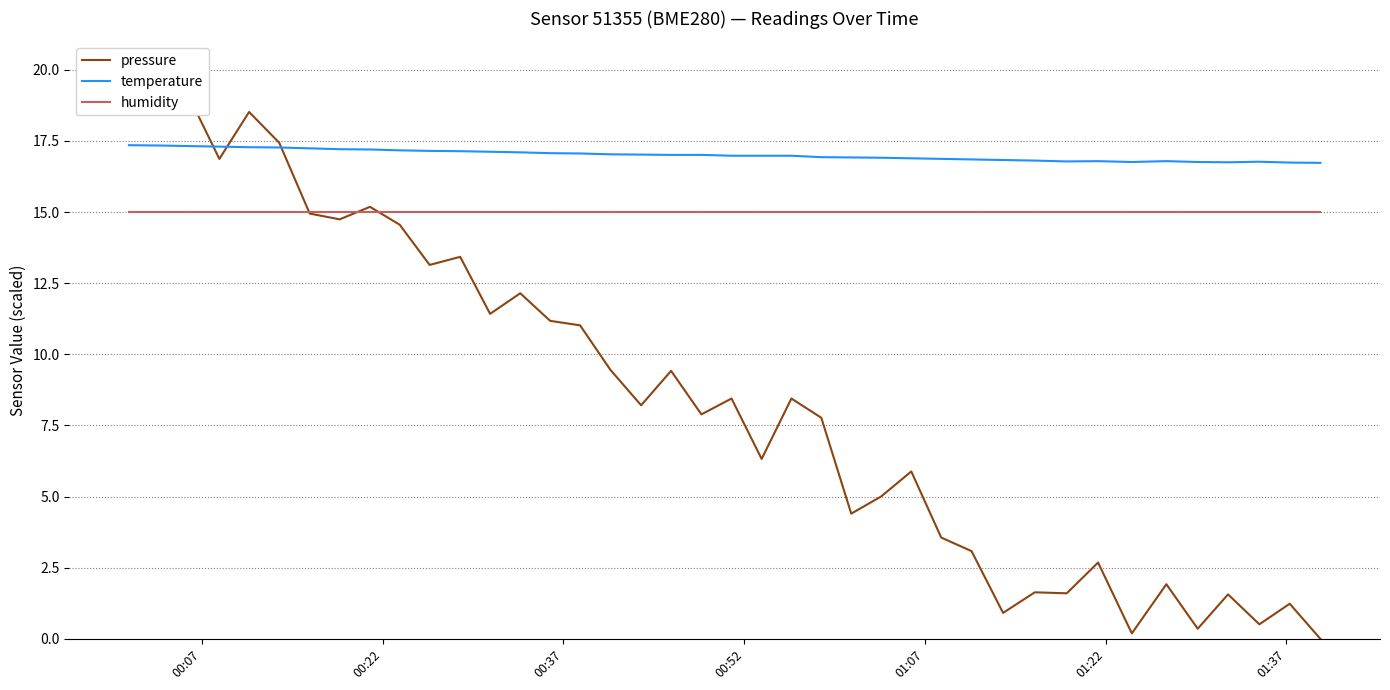

How many series are shown in this chart?

3